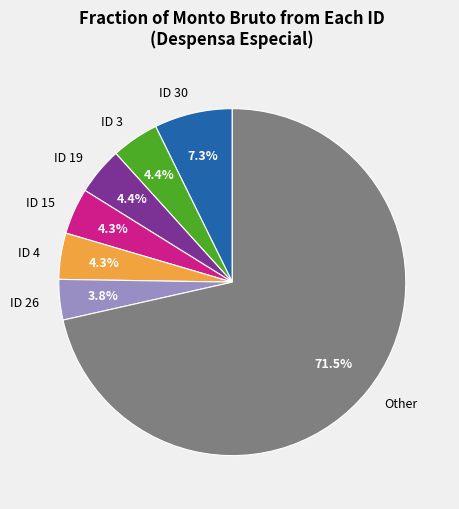

What percentage is NOT represented by ID 30?

92.7%